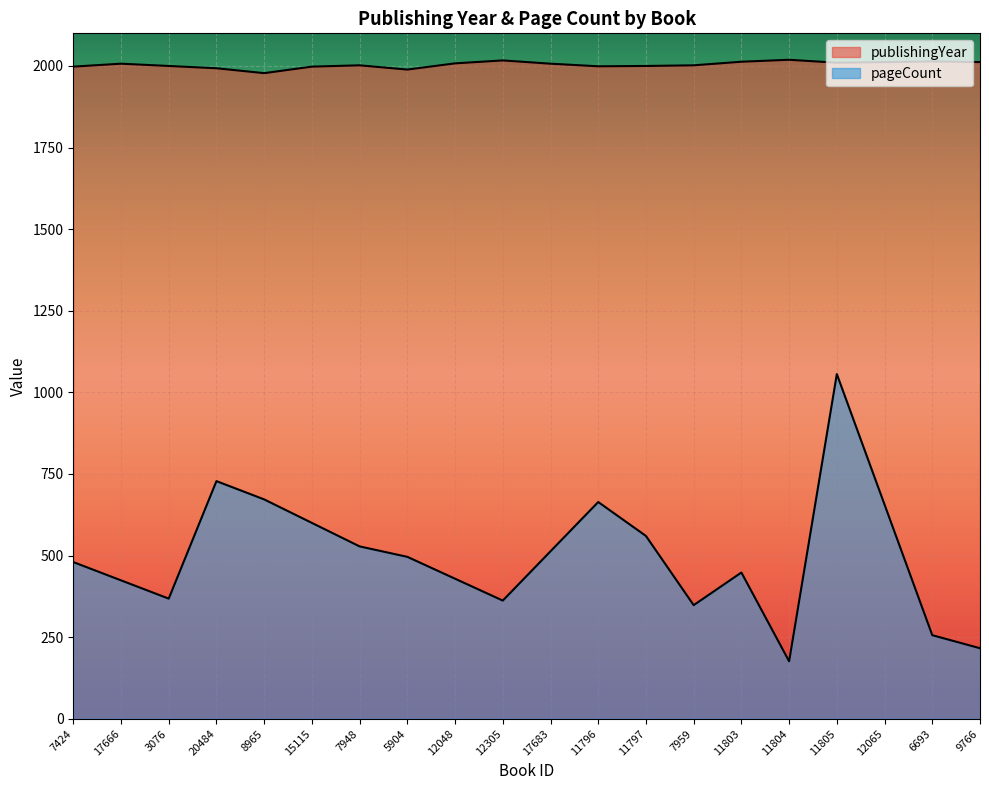

What value does the data have at 12305, to the nearest 5?

2015